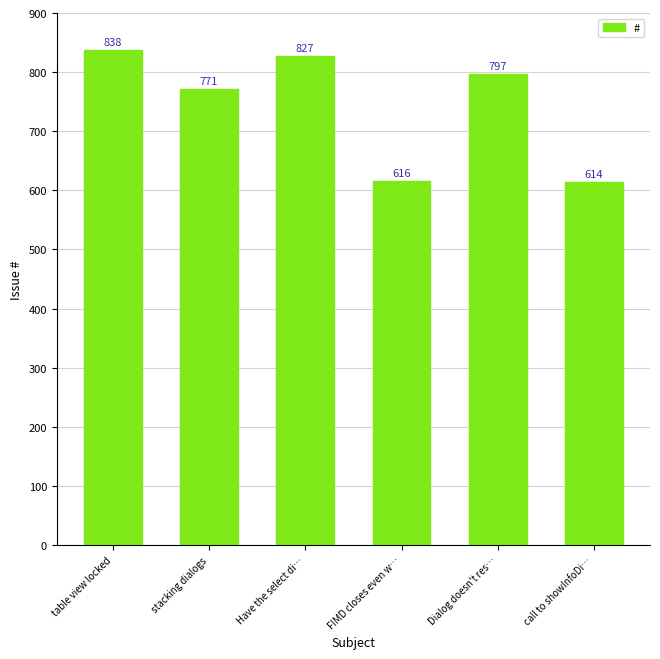

Rank the categories by value from highest to lowest.

table view locked, Have the select di…, Dialog doesn't res…, stacking dialogs, FIMD closes even w…, call to showInfoDi…